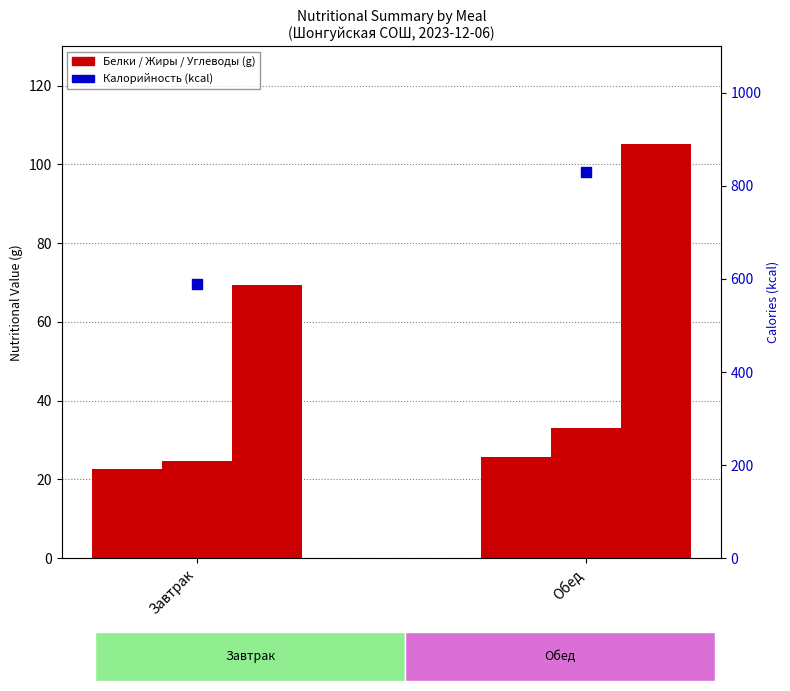

At how many categories does at least one series exceed 423?

2